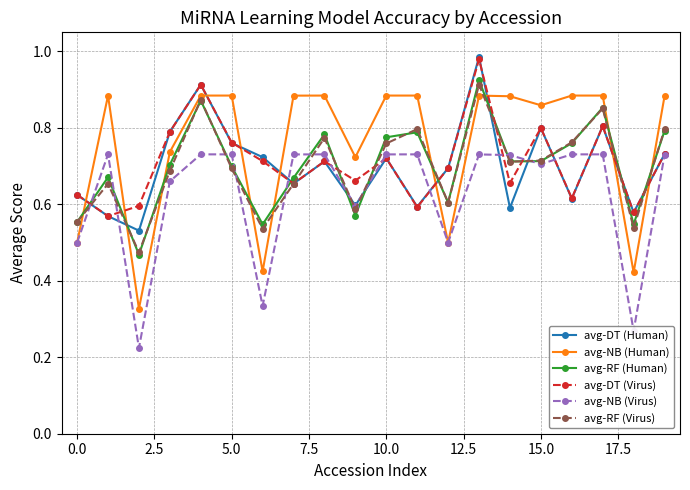

How many times do avg-DT (Human) and avg-NB (Human) cross each other?

9